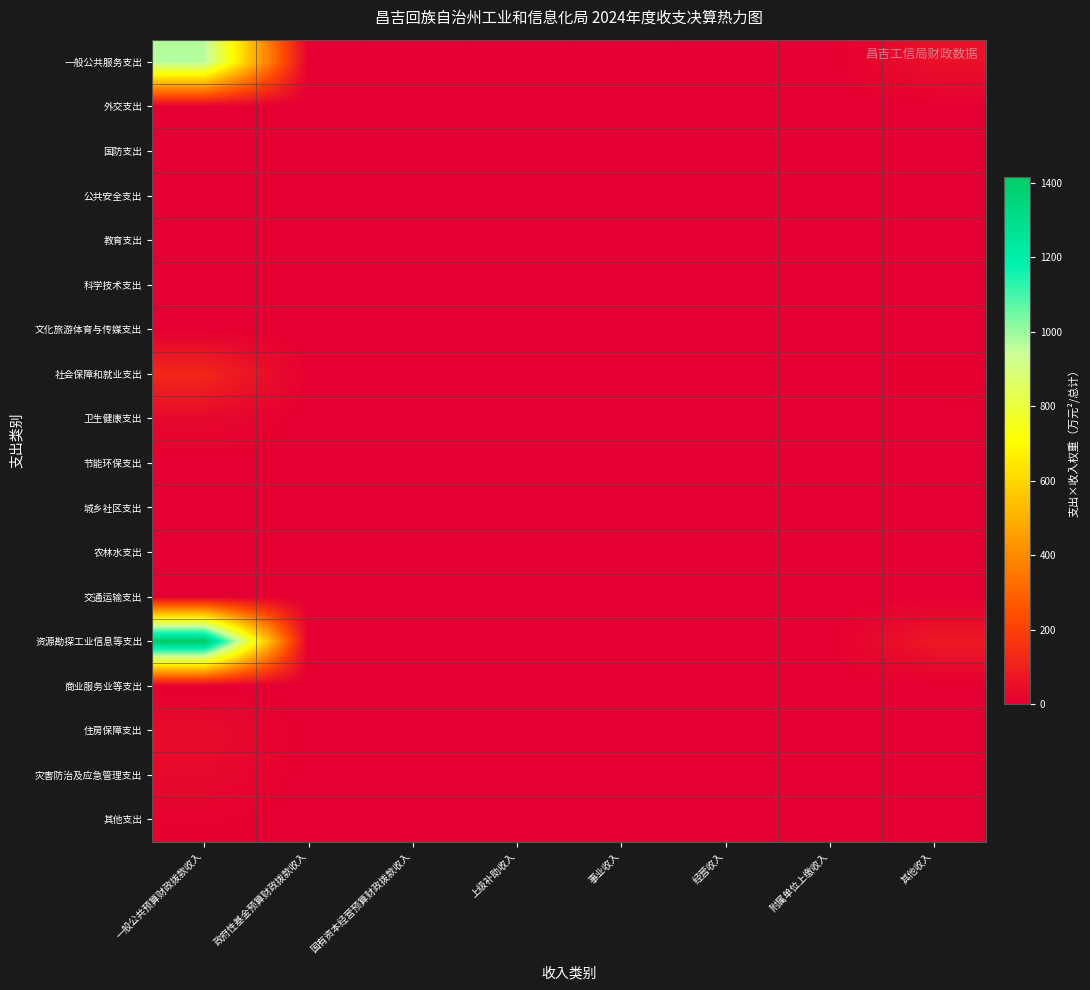

At which category is the sum across all series the highest?

一般公共预算财政拨款收入